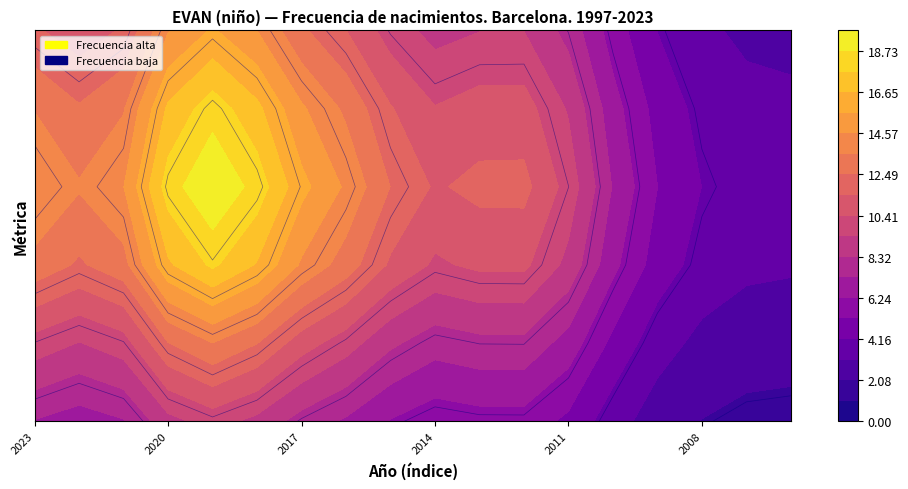

Which has a higher value, 2007 or 2014?

2014